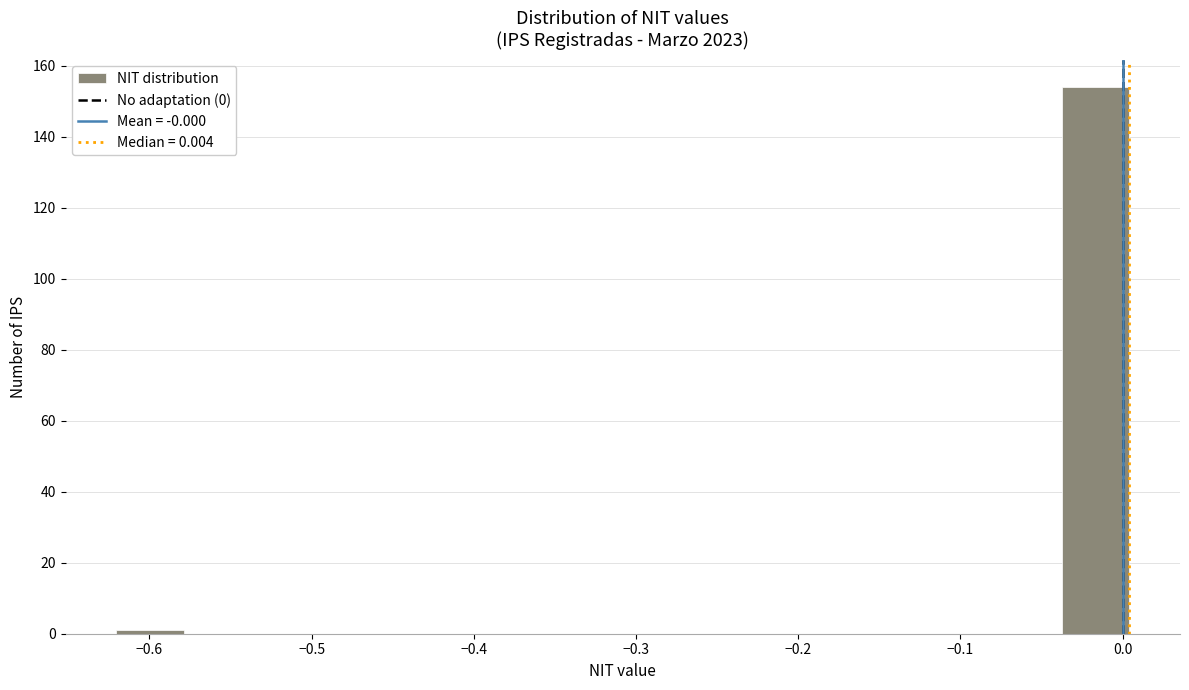

Reading left to right, transcribe this chart: for each bar, give the range it covers on the x-axis and its height. Neither the bar edges nor the heights are printed on the chart, so give them approximately, as read against the axes.

-0.62 to -0.58: under 2
-0.58 to -0.54: 0
-0.54 to -0.50: 0
-0.50 to -0.45: 0
-0.45 to -0.41: 0
-0.41 to -0.37: 0
-0.37 to -0.33: 0
-0.33 to -0.29: 0
-0.29 to -0.25: 0
-0.25 to -0.20: 0
-0.20 to -0.16: 0
-0.16 to -0.12: 0
-0.12 to -0.08: 0
-0.08 to -0.04: 0
-0.04 to 0.00: 154